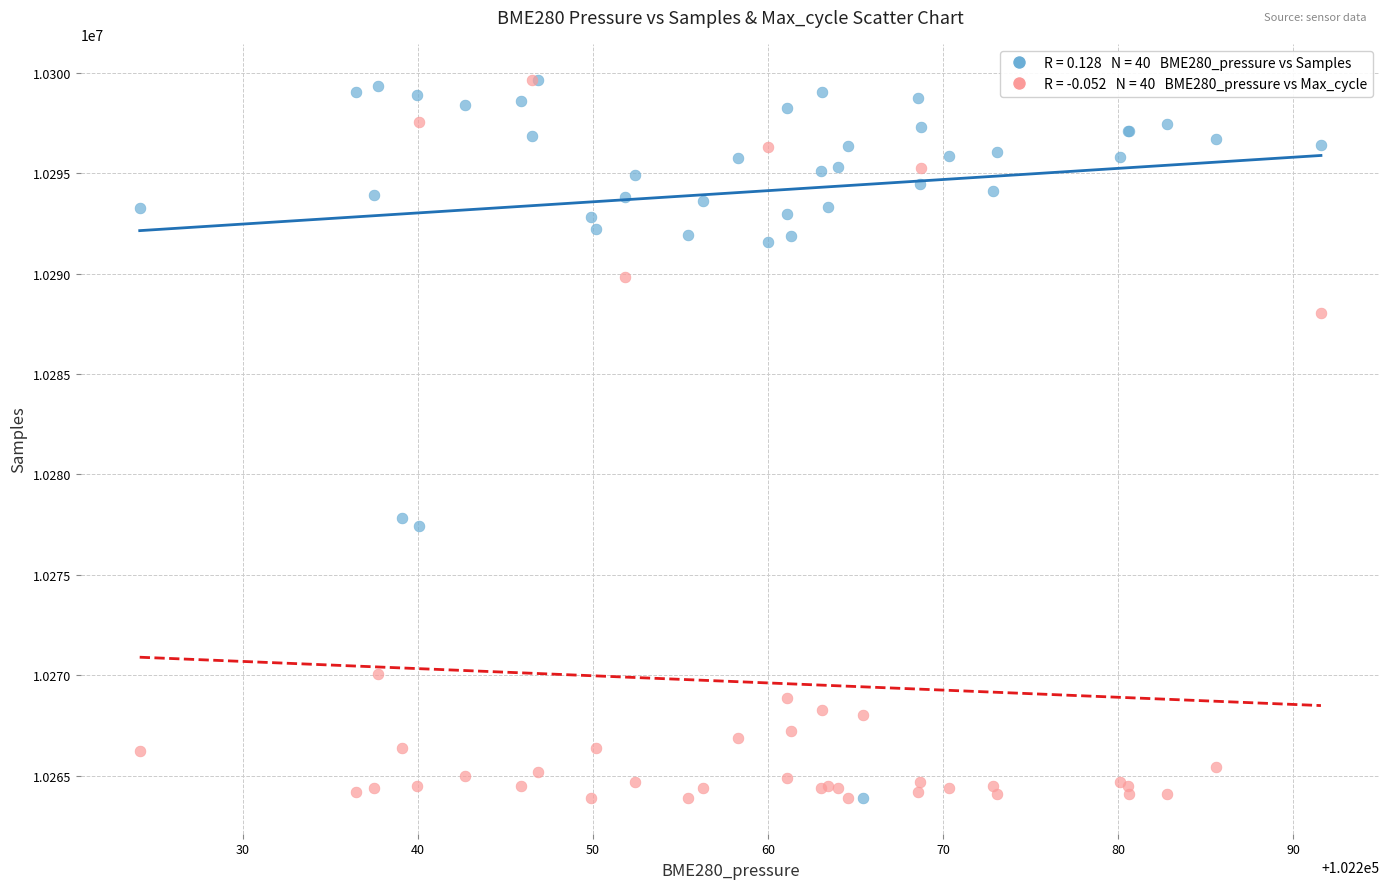

Across all series, what Y value is closest to 10281770?

10277834.0